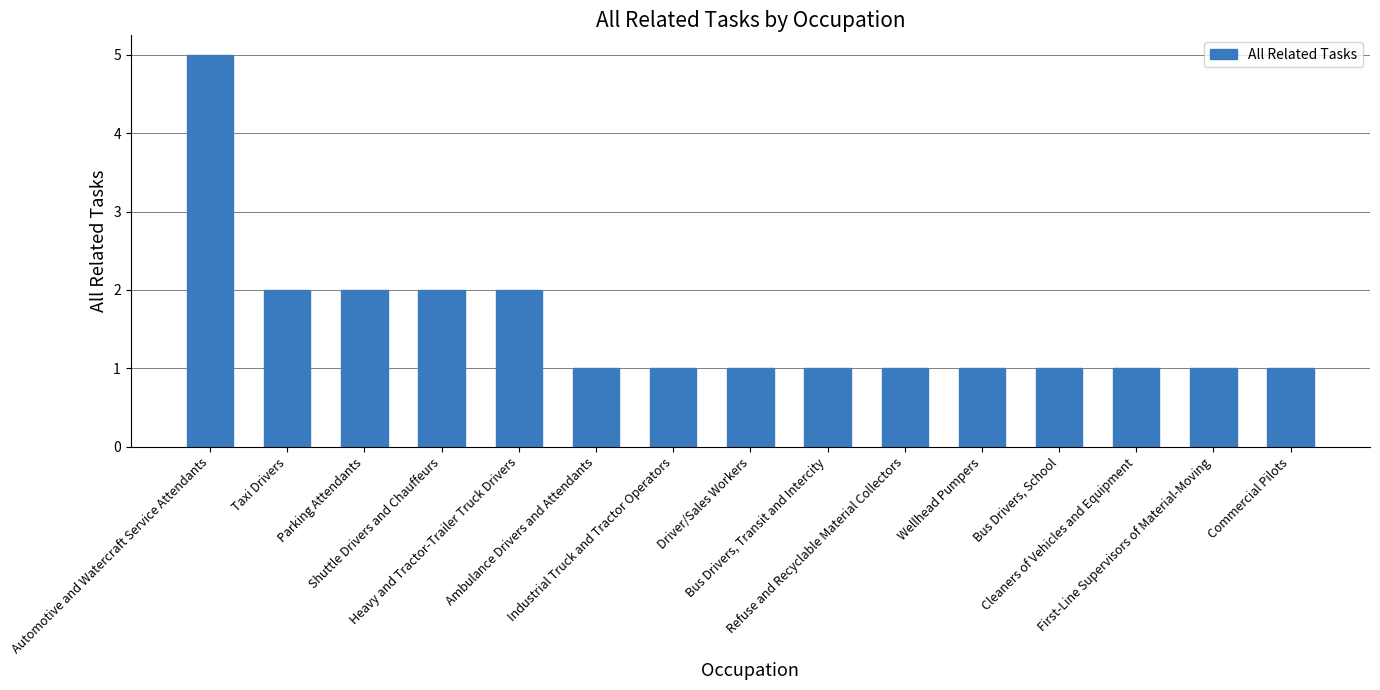

What is the sum of all values?

23